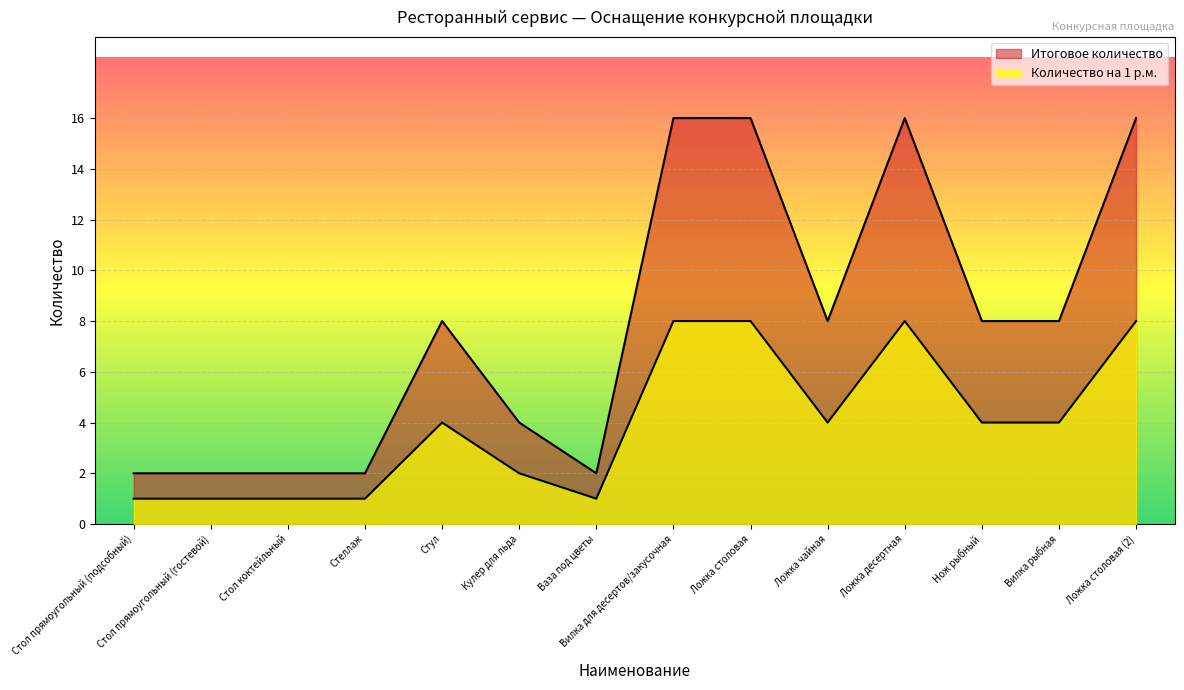

How many lines are shown in the chart?

2